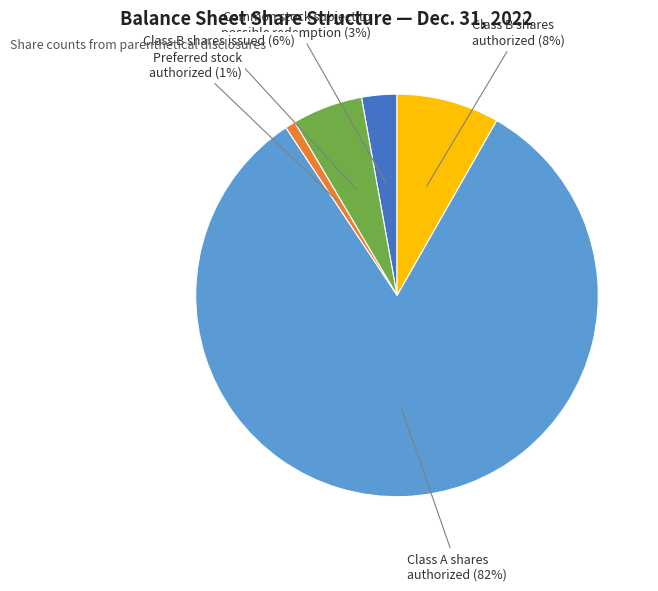

Rank the categories by value from highest to lowest.

Class A shares authorized (82%), Class B shares authorized (8%), Class B shares issued (6%), Common stock subject to possible redemption (3%), Preferred stock authorized (1%)